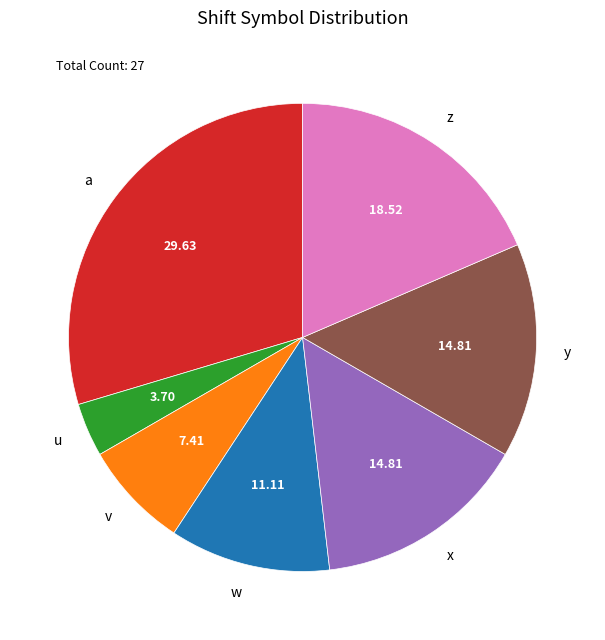

Which has a higher value, v or y?

y